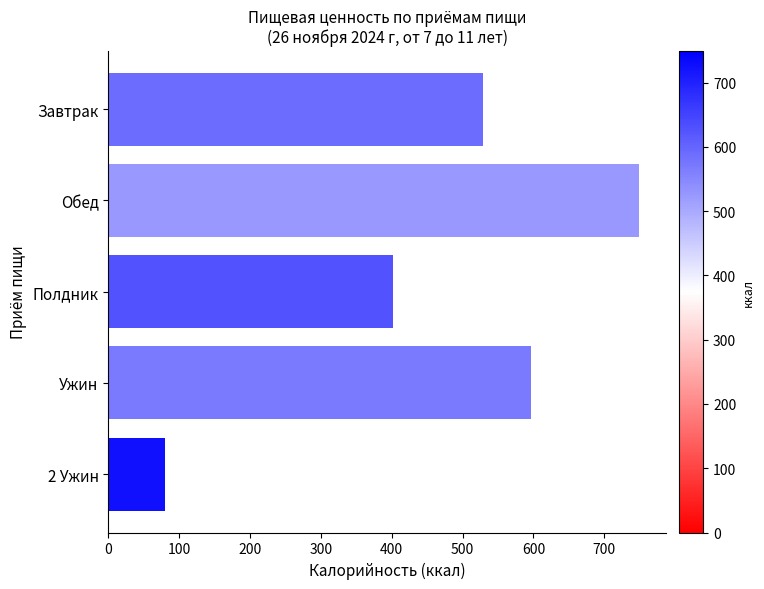

Read the value at 2 Ужин.

80.0